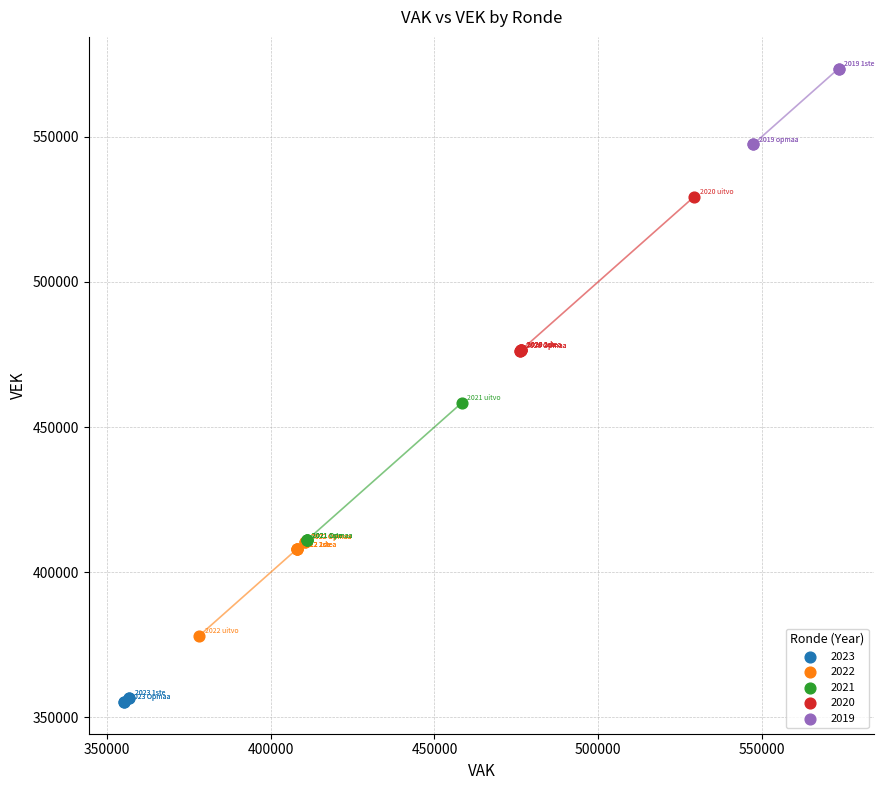

Which series contains the highest Y value?

2019